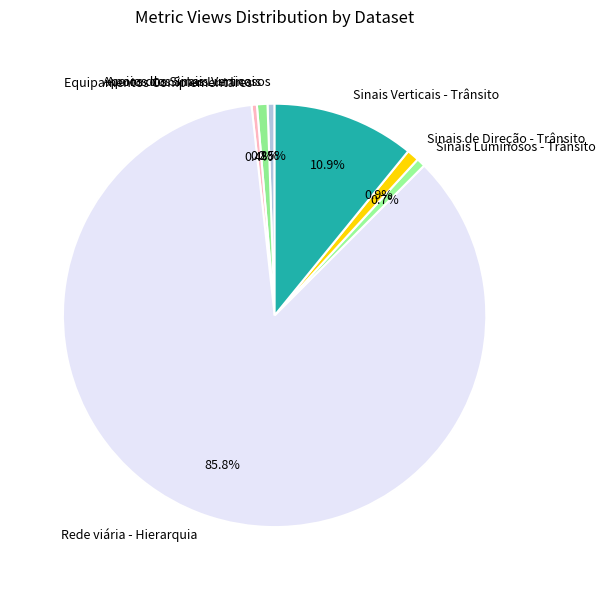

To the nearest percent, what is the combined percentage of Apoios dos Sinais Verticais and Apoios dos Sinais Luminosos?

1%